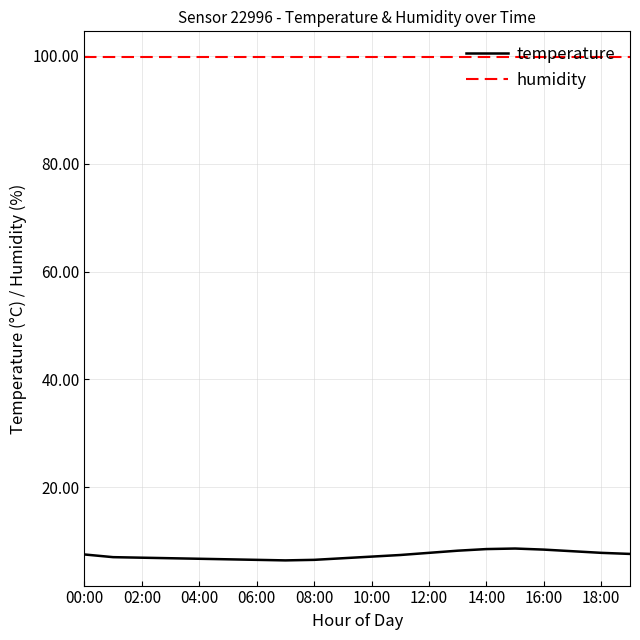

How many lines are shown in the chart?

2